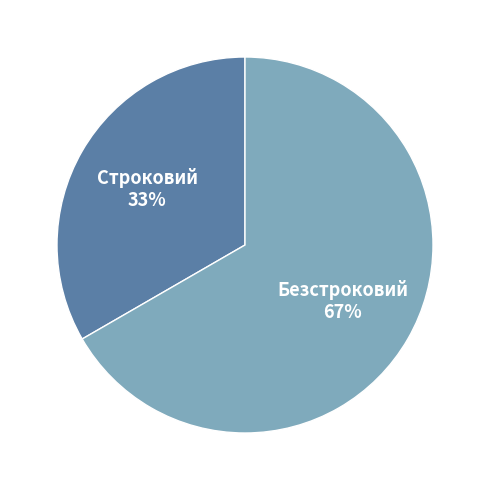

To the nearest percent, what portion does Безстроковий represent?

67%